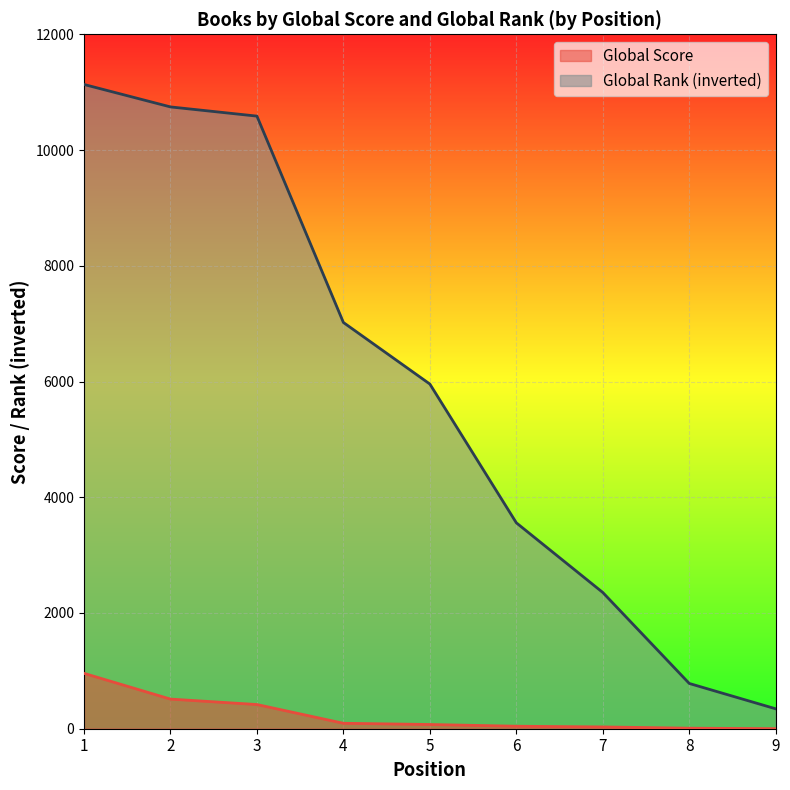

How many lines are shown in the chart?

2